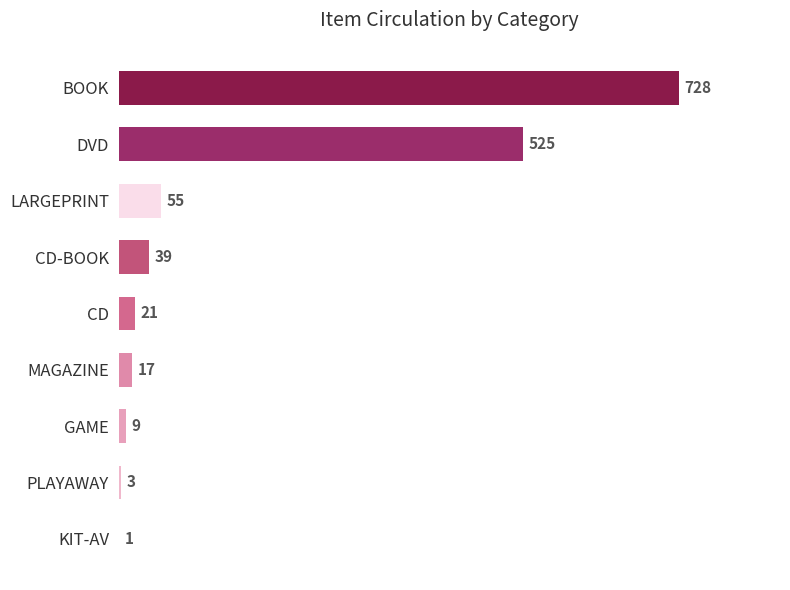

Is it true that the value at CD is 21?

True